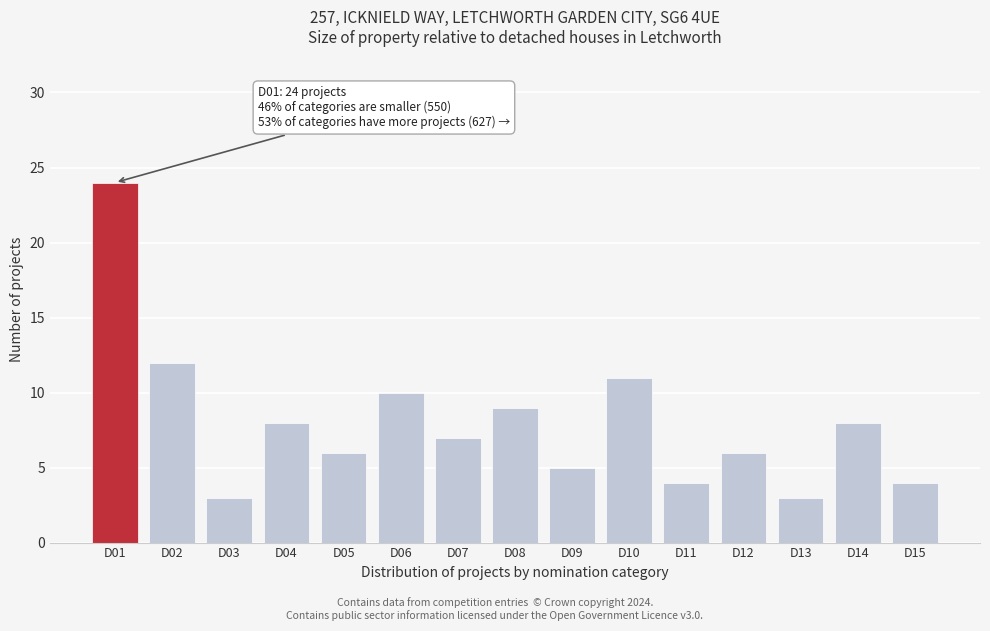

Reading left to right, transcribe all the data shown in this chart.

D01=24	D02=12	D03=3	D04=8	D05=6	D06=10	D07=7	D08=9	D09=5	D10=11	D11=4	D12=6	D13=3	D14=8	D15=4